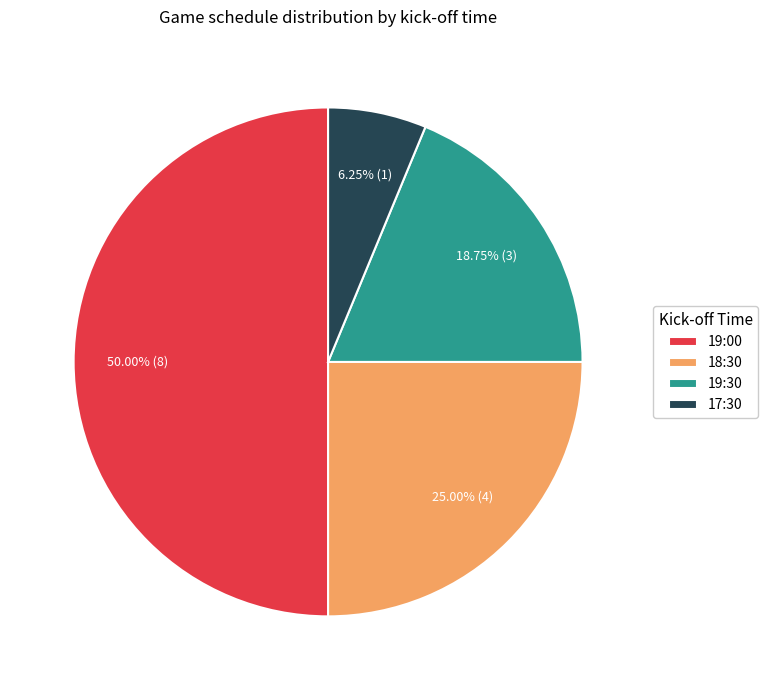

To the nearest percent, what percentage of the pie is 19:00?

50%